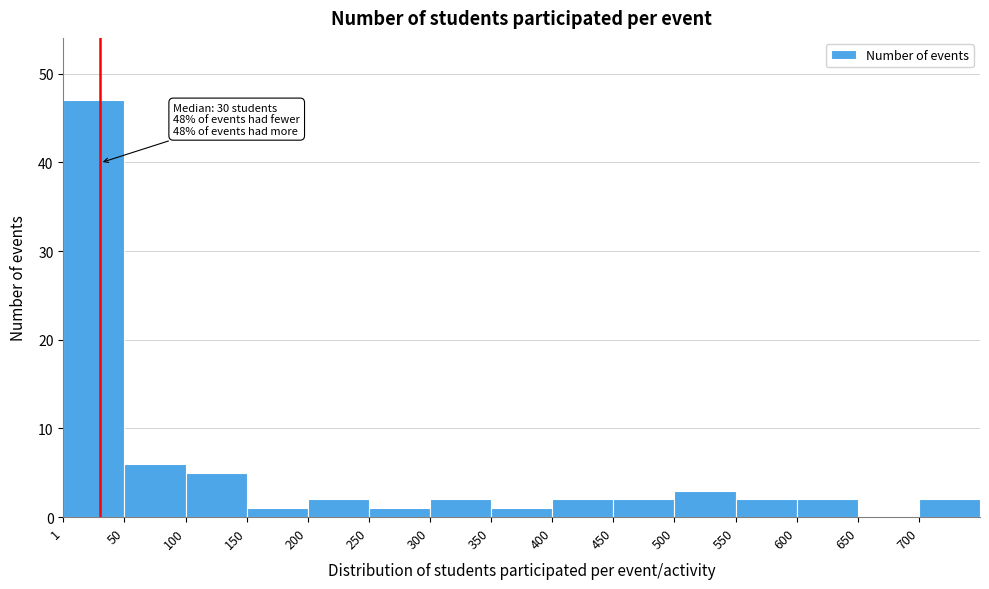

Over which range of the x-axis is the bar tallest?

0 to 50